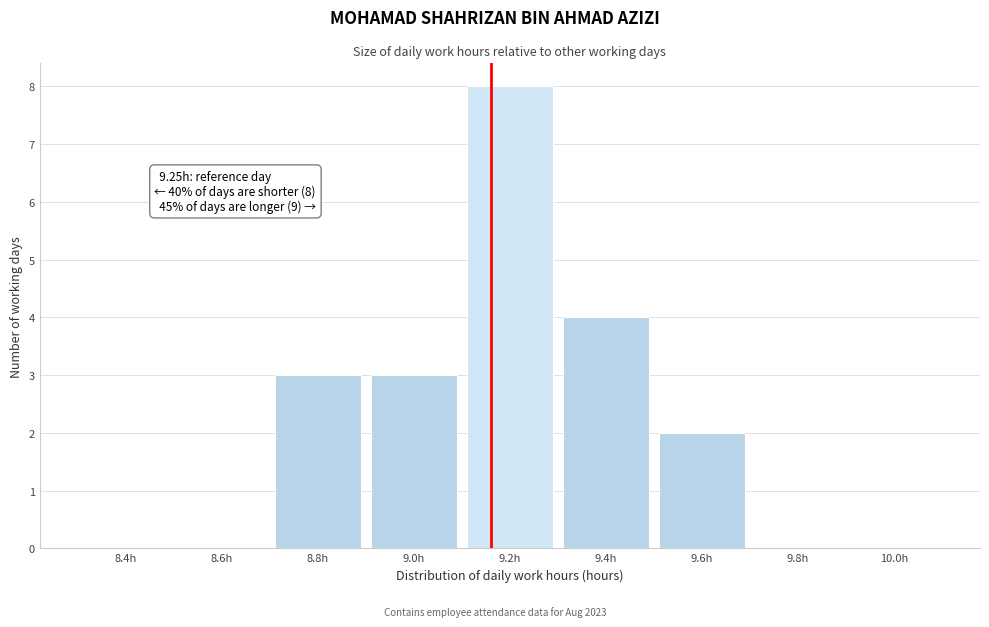

Reading left to right, extract all data points from this chart.

8.4h=0	8.6h=0	8.8h=3	9.0h=3	9.2h=8	9.4h=4	9.6h=2	9.8h=0	10.0h=0